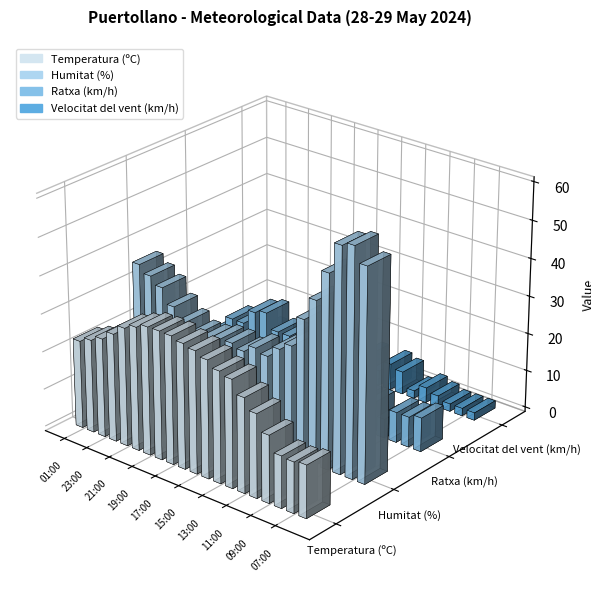

How many groups of bars are there?

20